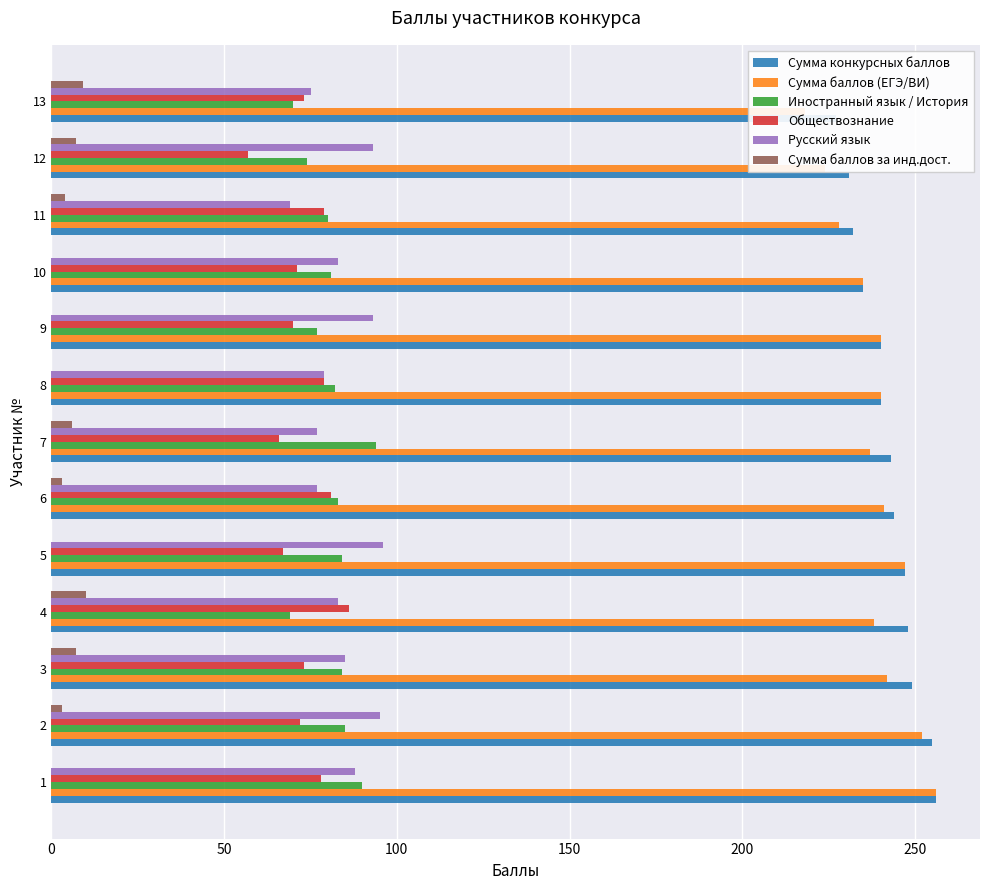

What is the value of the Русский язык bar at the 12th from the left?

93